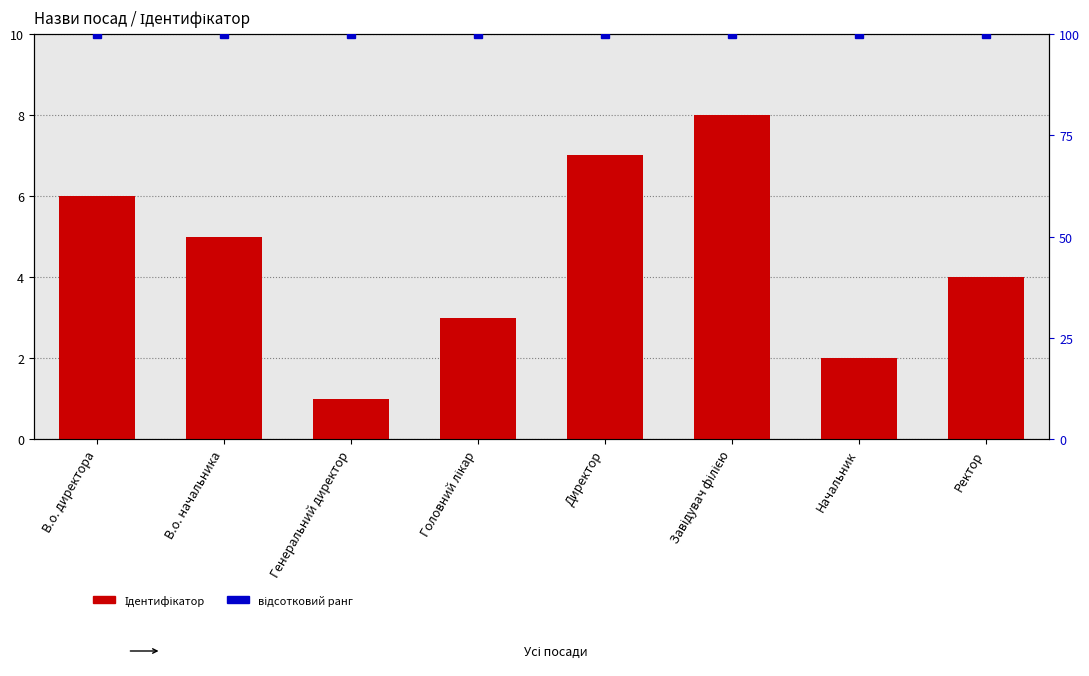

What is the approximate value of відсотковий ранг at Завідувач філією?

100